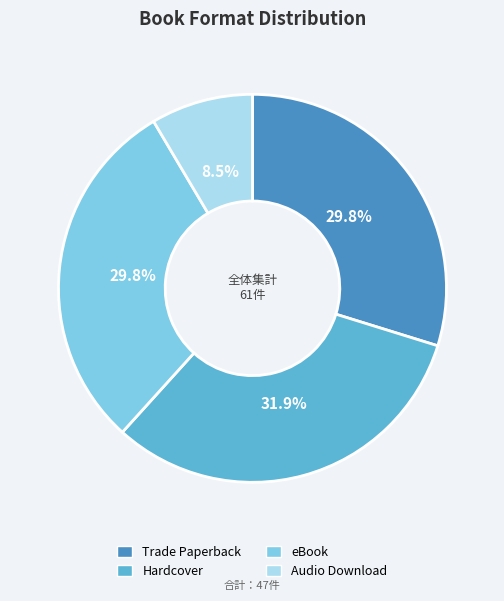

Which category has the smallest portion of the pie?

Audio Download